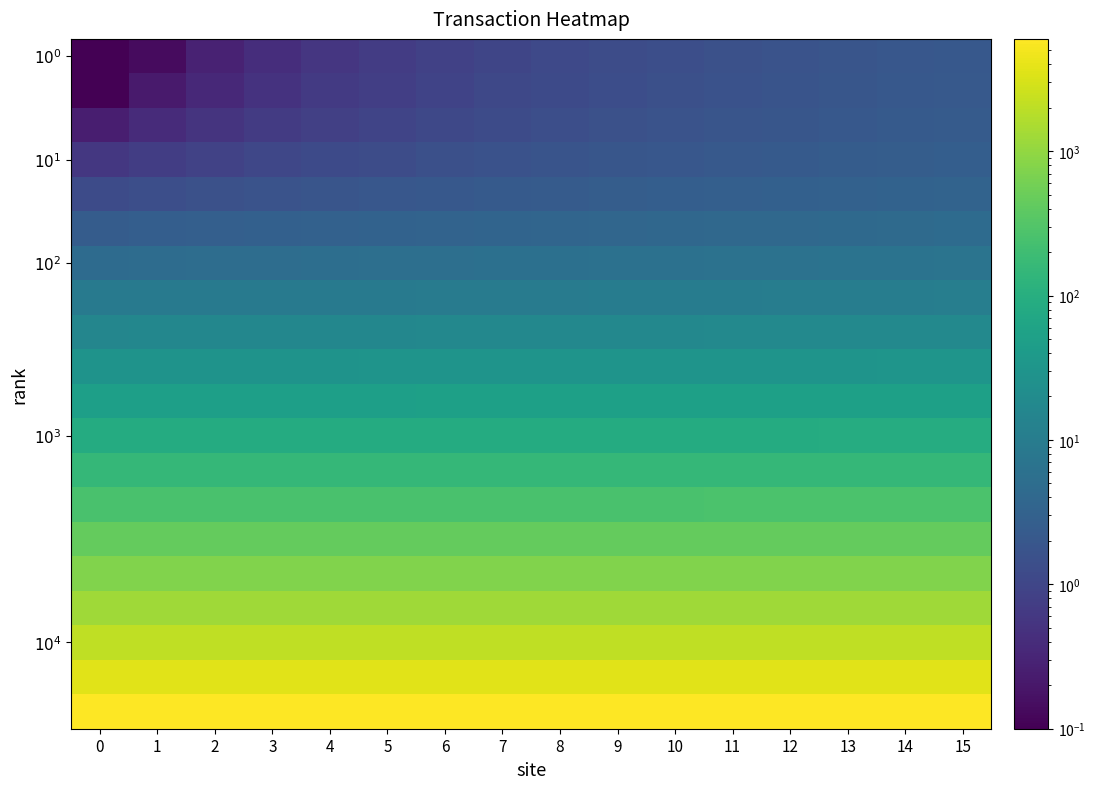

Between 4 and 5, which is larger?

5